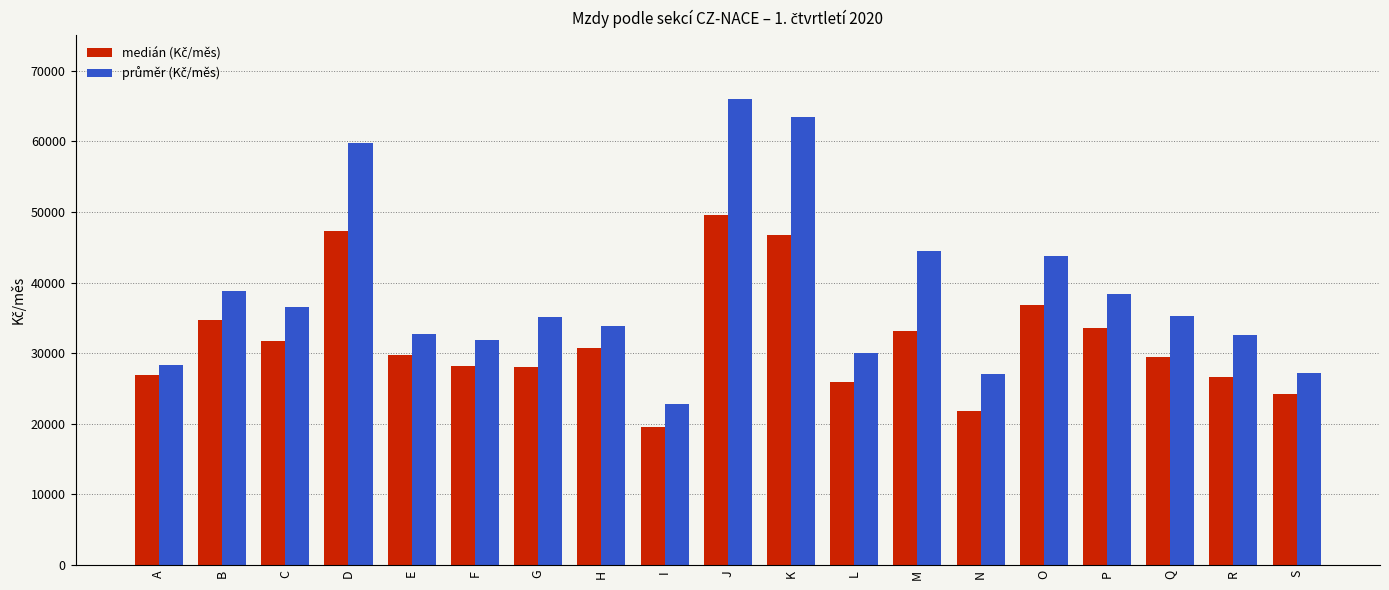

What is the total value across all series at L?

55889.2